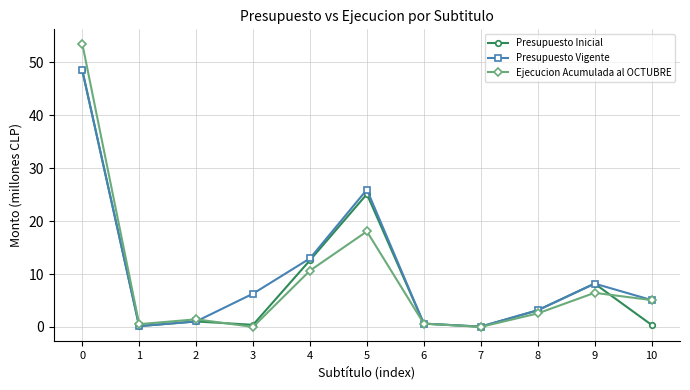

What is the value of the Presupuesto Vigente point at the 4th from the left?

6.3